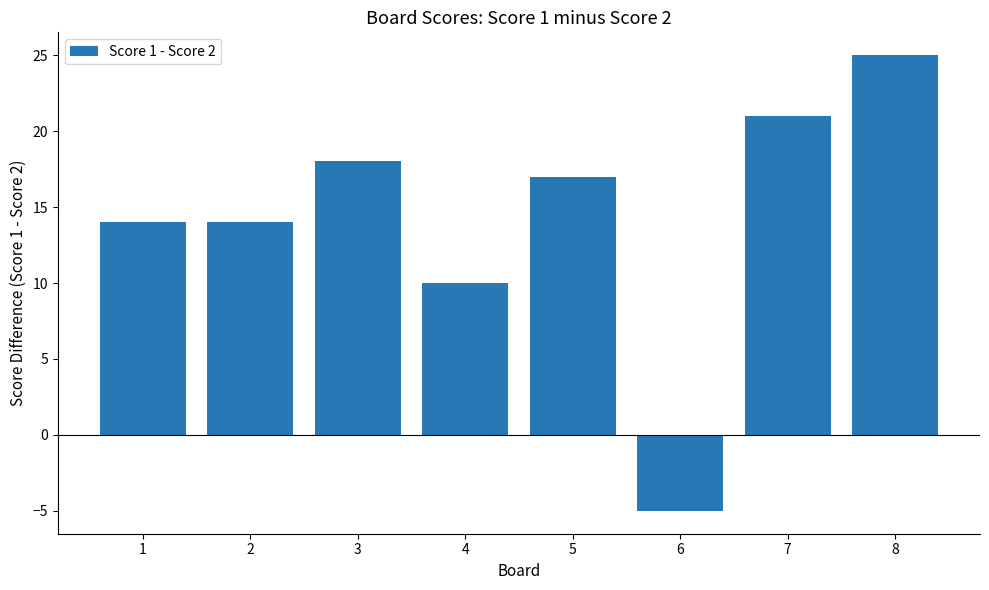

Reading left to right, transcribe all the data shown in this chart.

14	14	18	10	17	-5	21	25